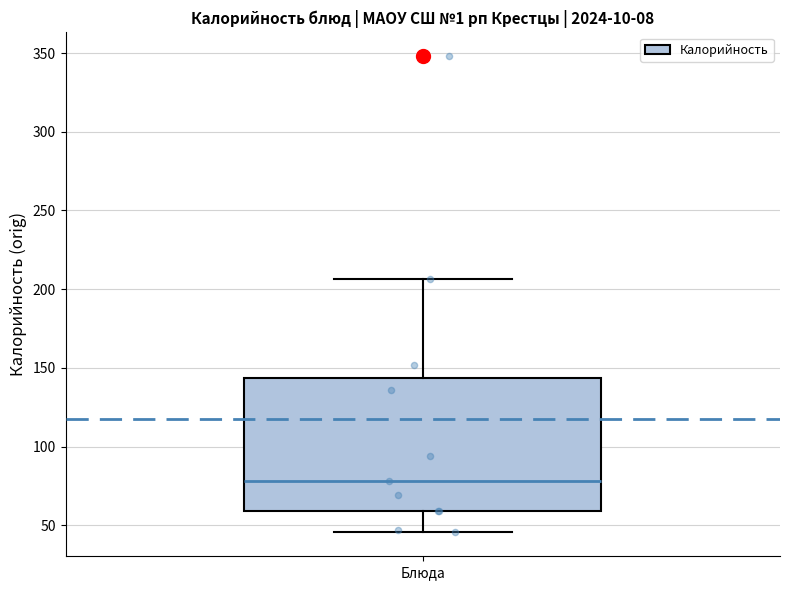

Read this box plot against the y-axis: the position of the median line, the range covered by the box, and the ends of both whiskers. The values are not printed on the chart, so give them approximately, as read against the axis.

median 80, box 60 to 145, whiskers 45 to 205